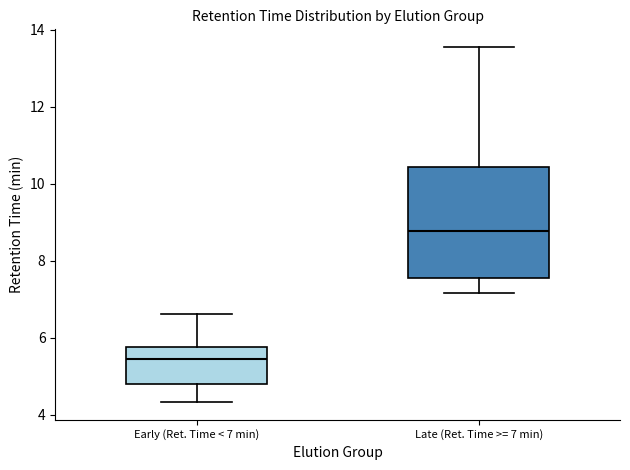

Where does the lower whisker of the box for Late (Ret. Time >= 7 min) end on the y-axis? The values are not printed on the chart, so give them approximately, as read against the axis.

7.2